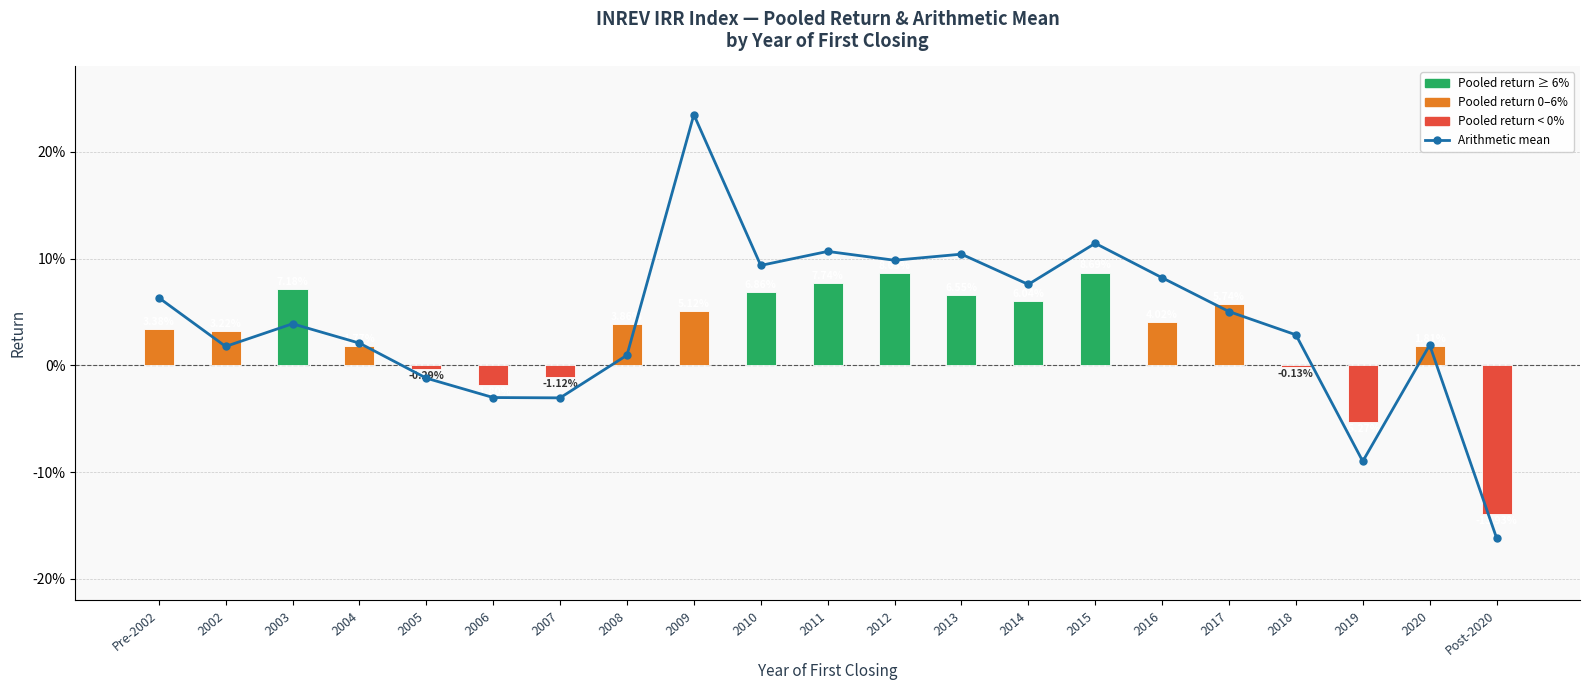

Does the chart contain any negative values?

Yes